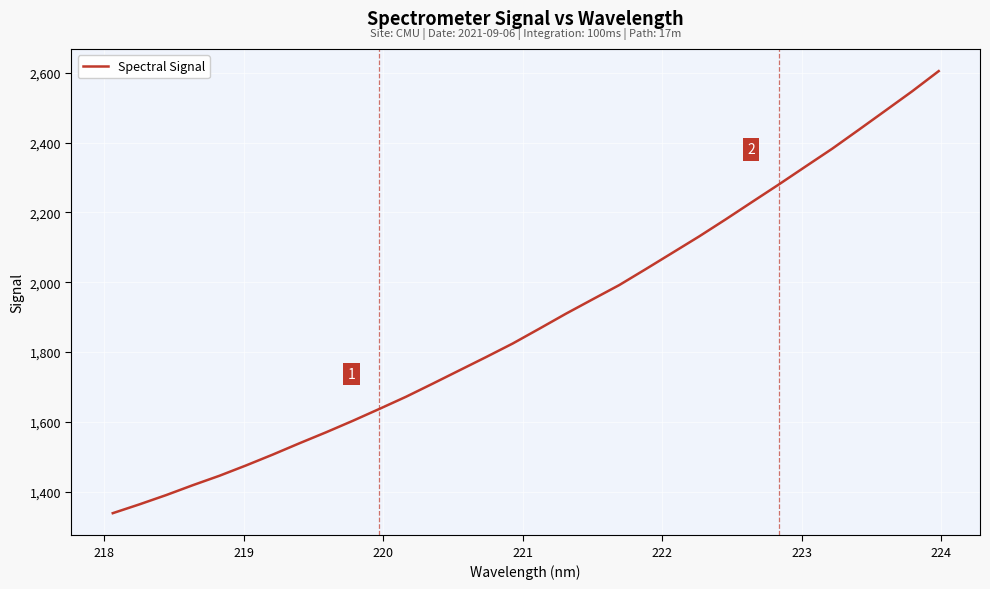

What is the difference between the maximum and minimum values?

1265.8